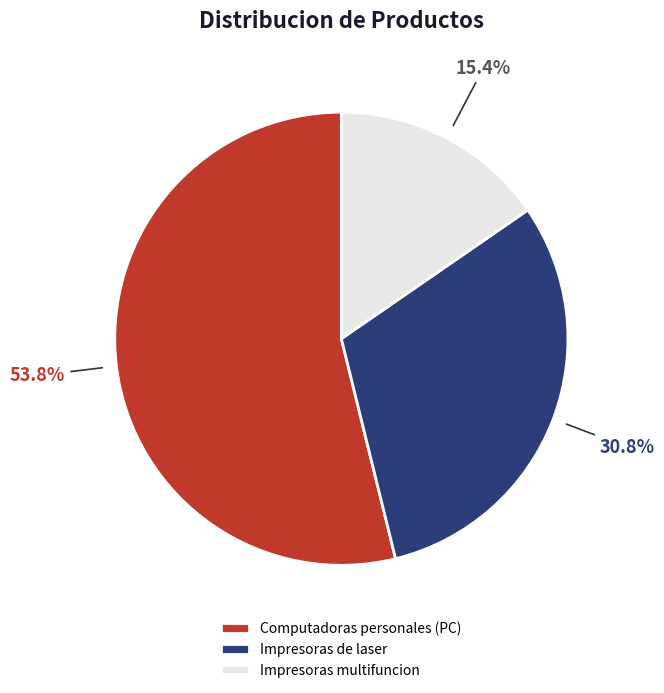

To the nearest percent, what is the average slice percentage?

33%